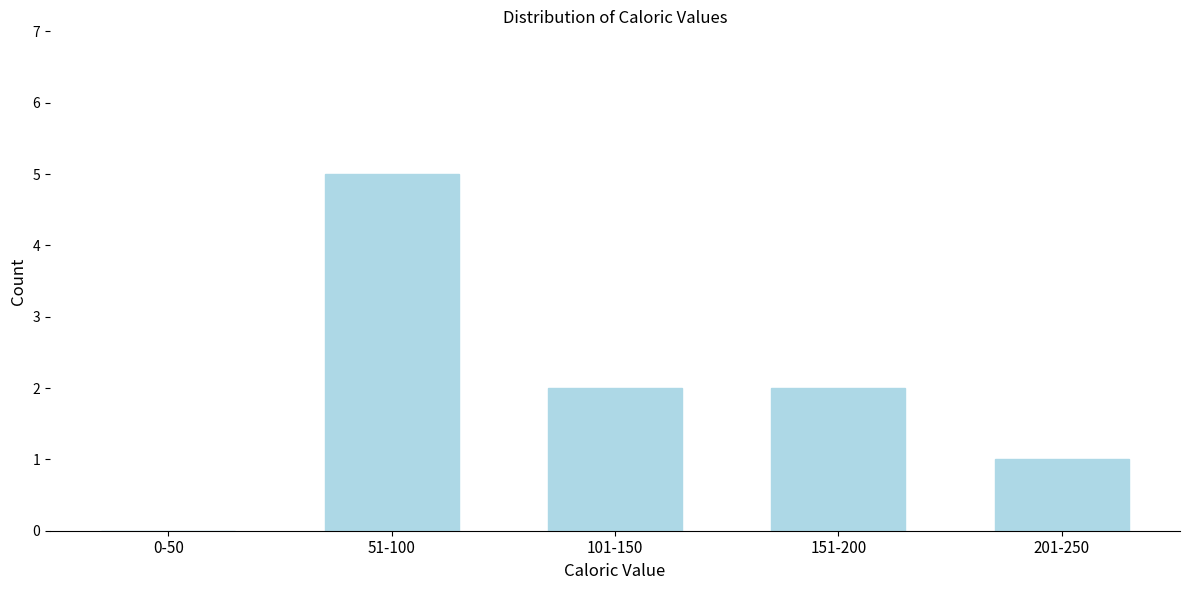

Reading left to right, list all the values displayed in this chart.

0-50=0	51-100=5	101-150=2	151-200=2	201-250=1